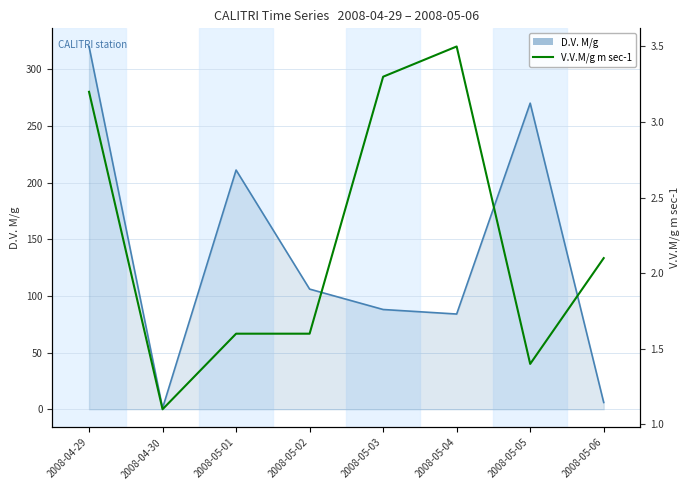

Rank the series by their maximum value, from lowest to highest.

V.V.M/g m sec-1, D.V. M/g